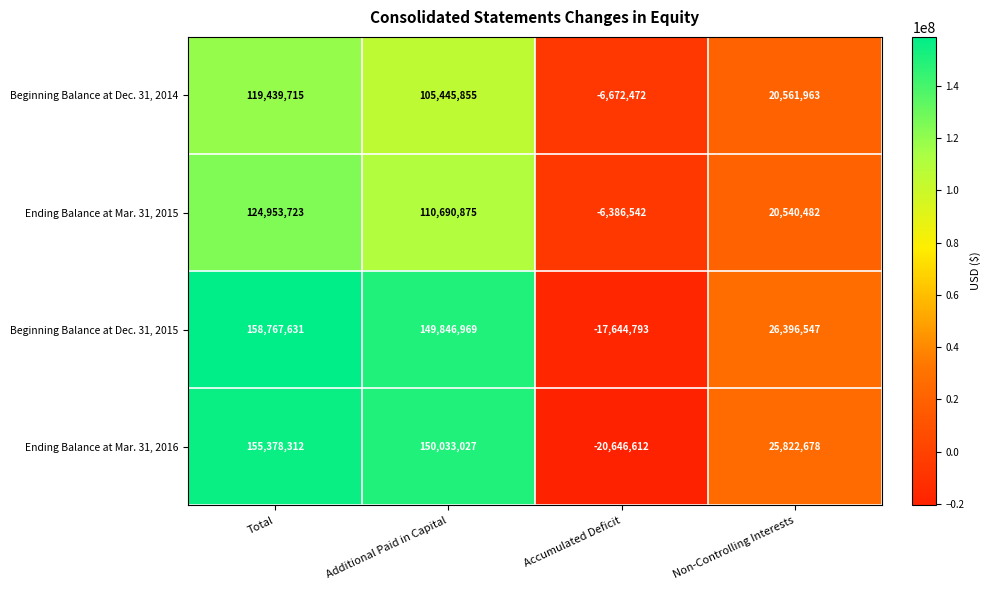

What is the maximum value shown in the chart?

158767631